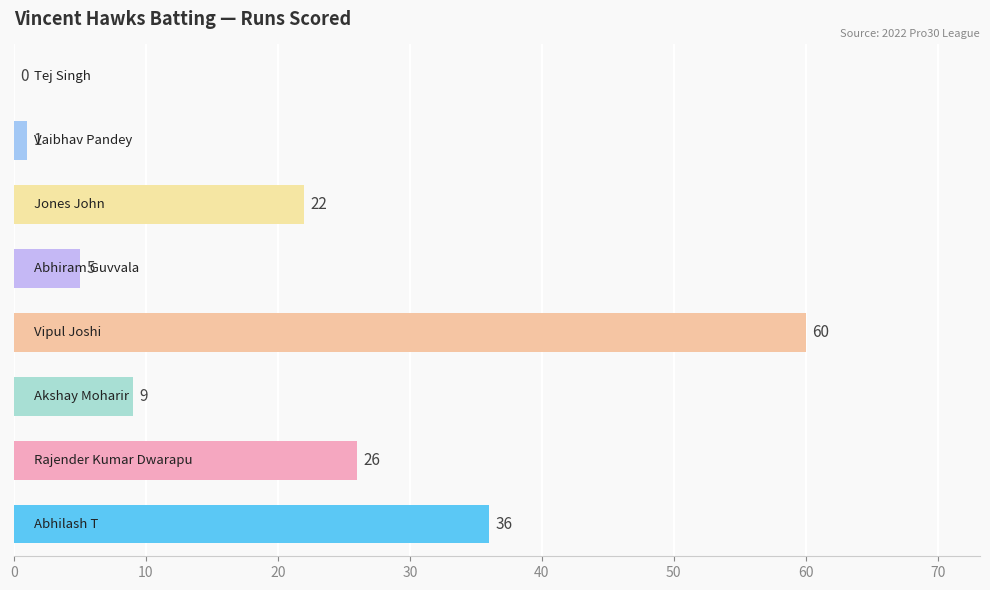

What is the maximum value shown in the chart?

60